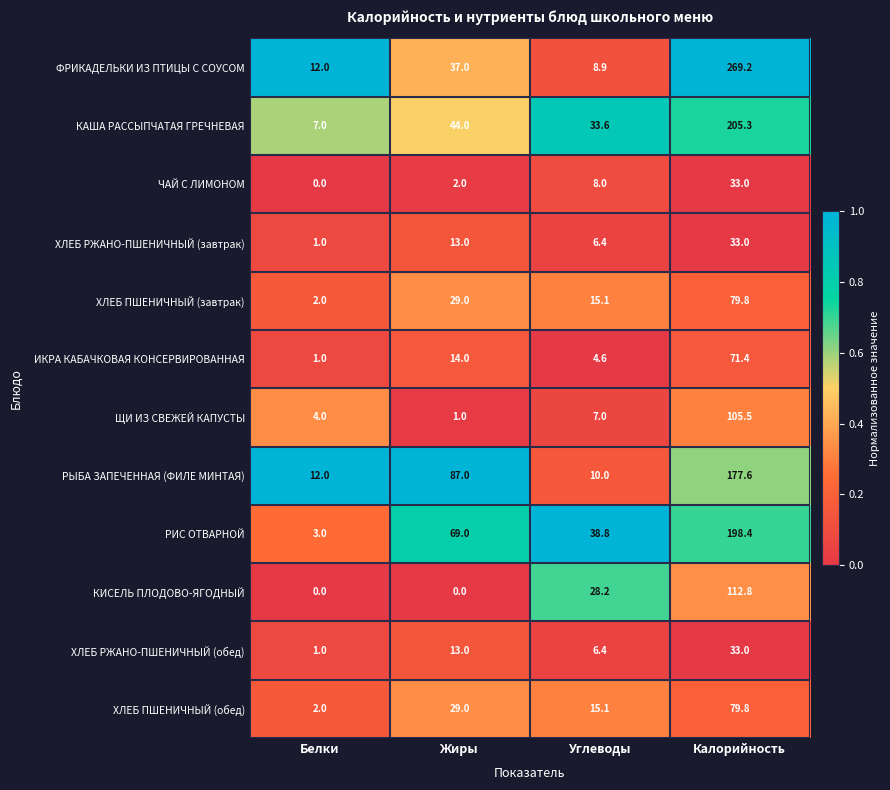

The КИСЕЛЬ ПЛОДОВО-ЯГОДНЫЙ series shows 48.1 at Белки. True or false?

False